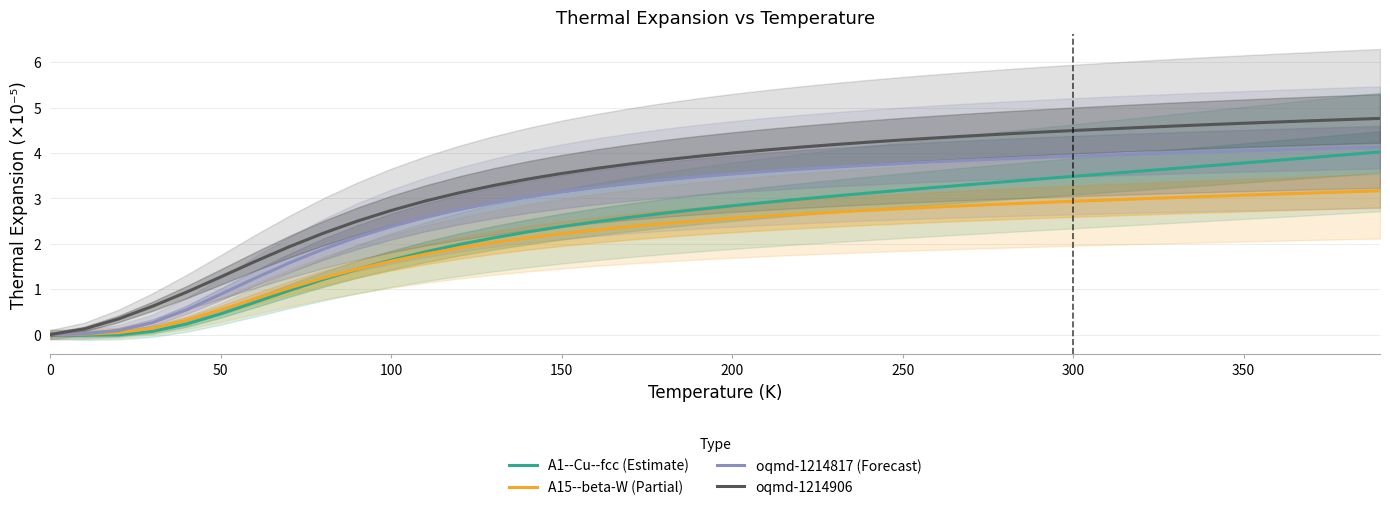

The oqmd-1214906 series shows 2.8 at 250. True or false?

False